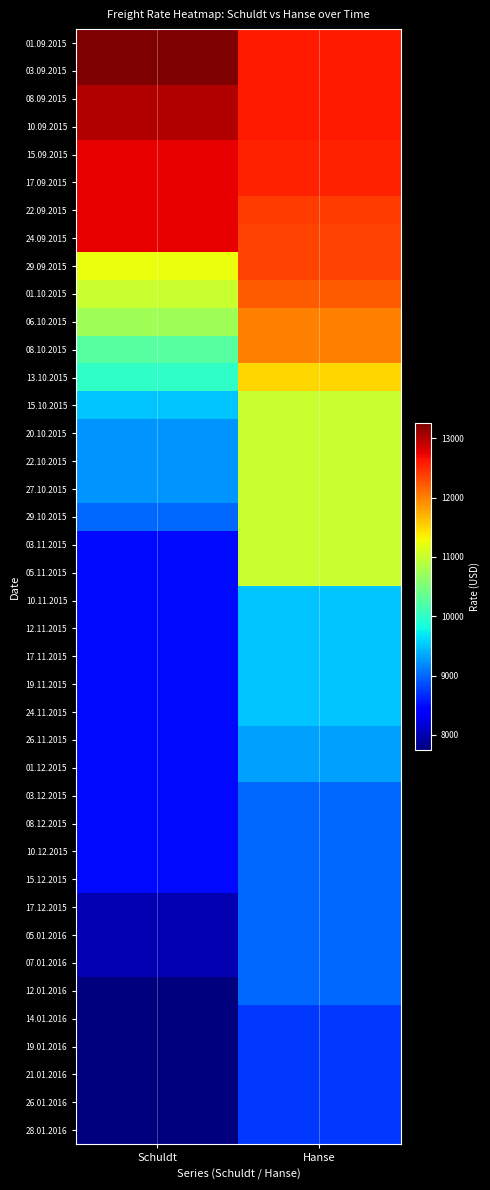

Rank the series at Schuldt from lowest to highest value.

12.01.2016, 14.01.2016, 19.01.2016, 21.01.2016, 26.01.2016, 28.01.2016, 17.12.2015, 05.01.2016, 07.01.2016, 03.11.2015, 05.11.2015, 10.11.2015, 12.11.2015, 17.11.2015, 19.11.2015, 24.11.2015, 26.11.2015, 01.12.2015, 03.12.2015, 08.12.2015, 10.12.2015, 15.12.2015, 29.10.2015, 20.10.2015, 22.10.2015, 27.10.2015, 15.10.2015, 13.10.2015, 08.10.2015, 06.10.2015, 01.10.2015, 29.09.2015, 15.09.2015, 17.09.2015, 22.09.2015, 24.09.2015, 08.09.2015, 10.09.2015, 01.09.2015, 03.09.2015